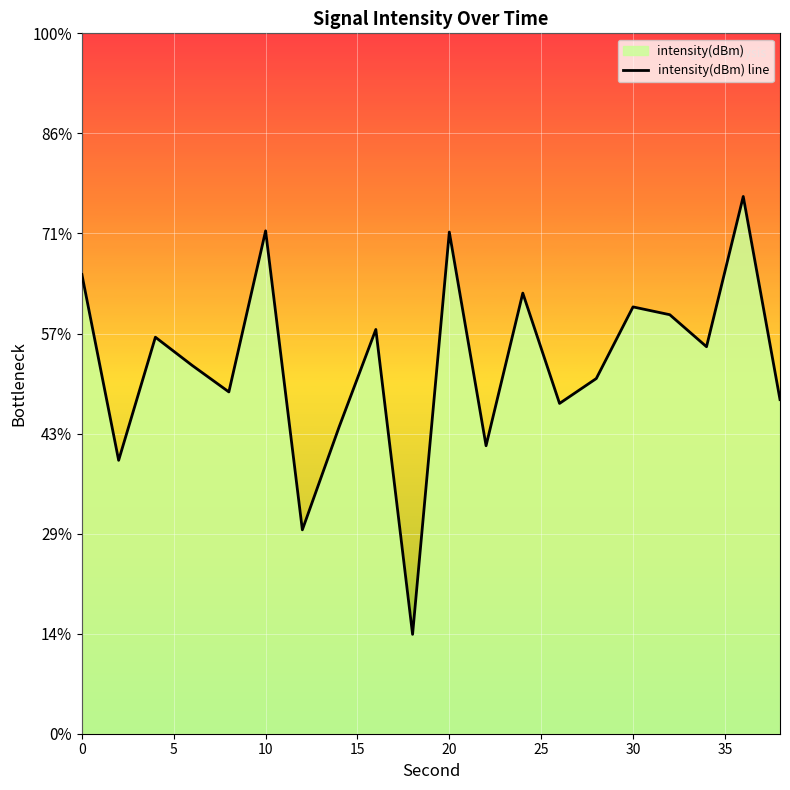

Count the number of data series in this chart.

1